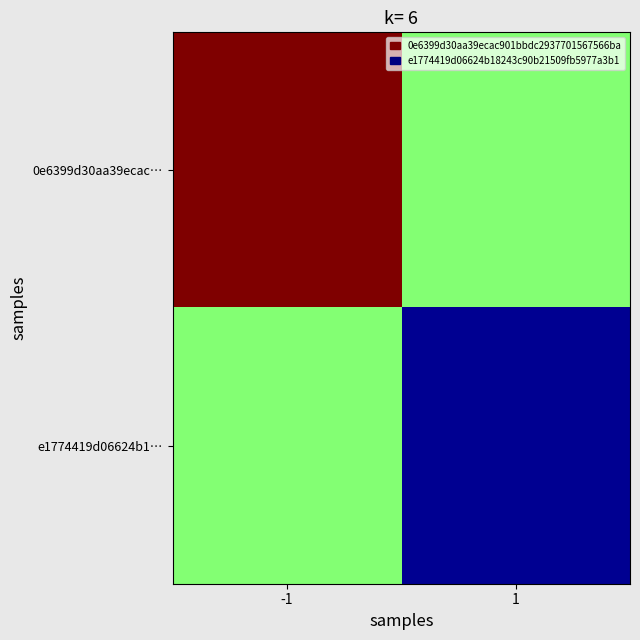

Reading left to right, transcribe all the data shown in this chart.

0e6399d30aa39ecac…: -1=373	1=190
e1774419d06624b1…: -1=190	1=7